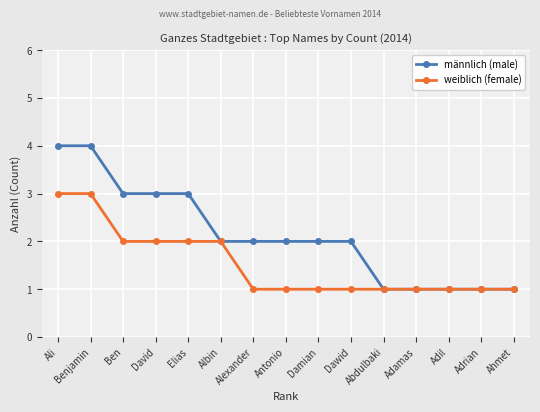

Which series has the largest range (max minus min)?

männlich (male)